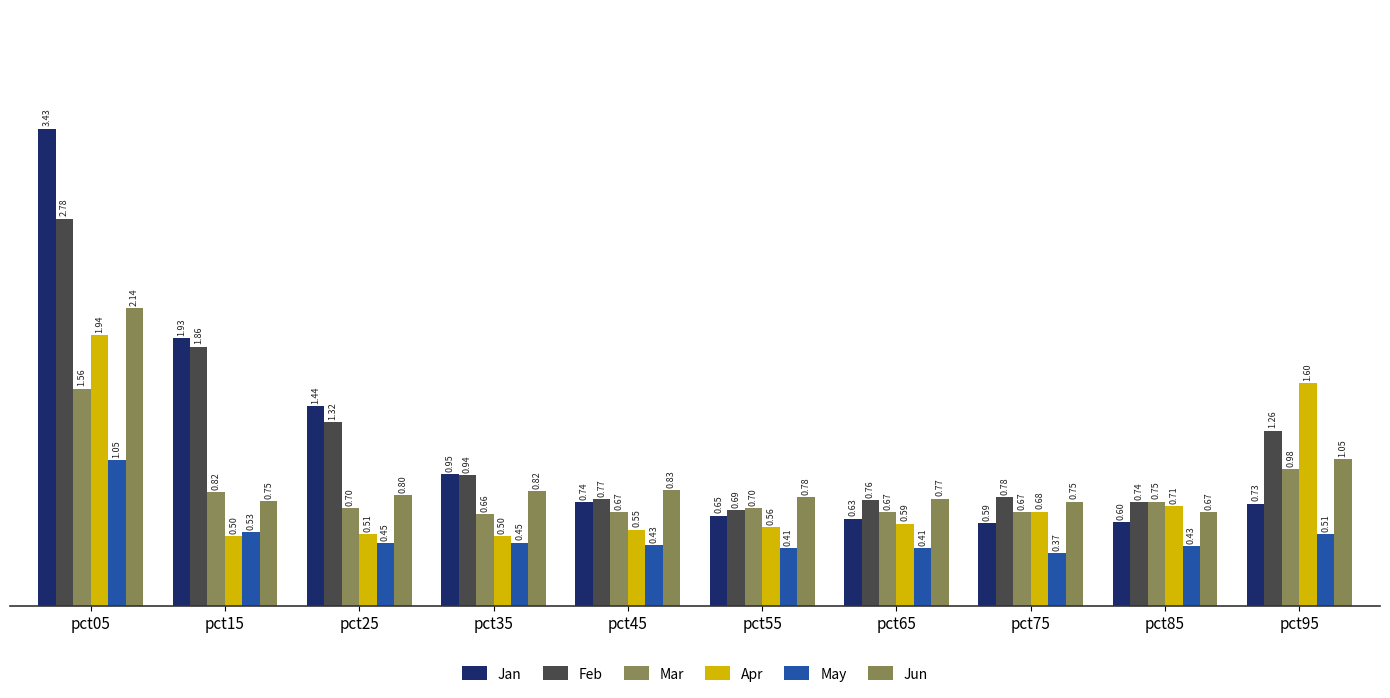

The Feb series shows 0.5 at pct65. True or false?

False